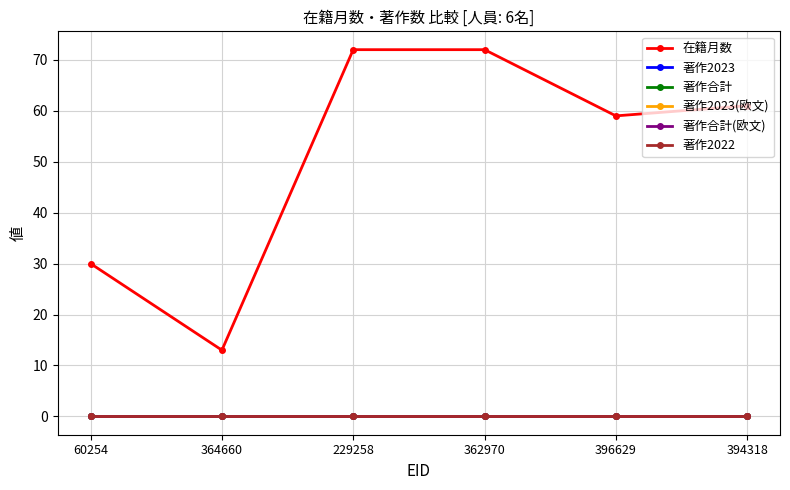

What position from the right is 364660?

5